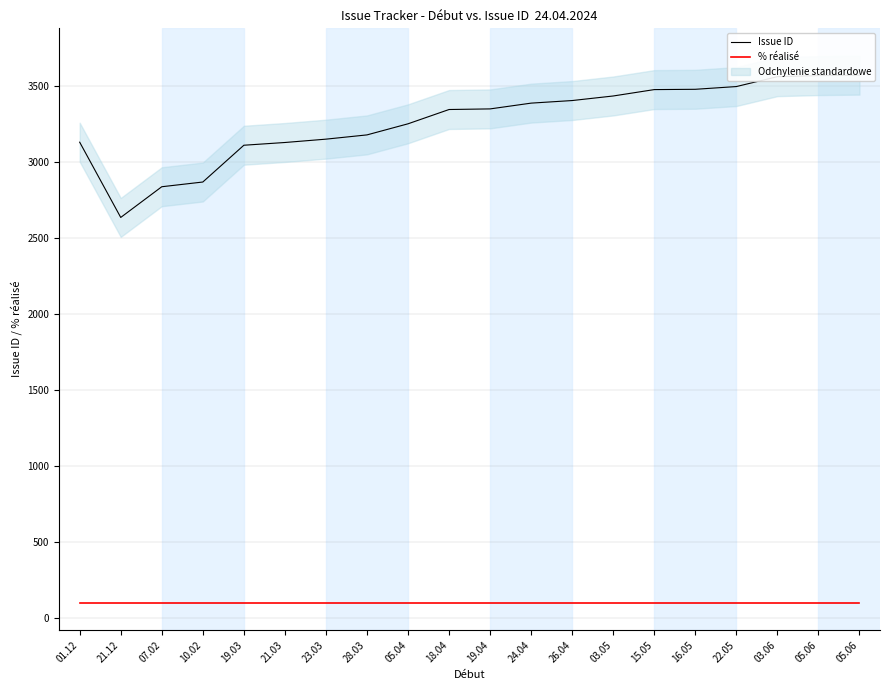

What is the sum of the % réalisé values at 05.06 and 19.03?

200